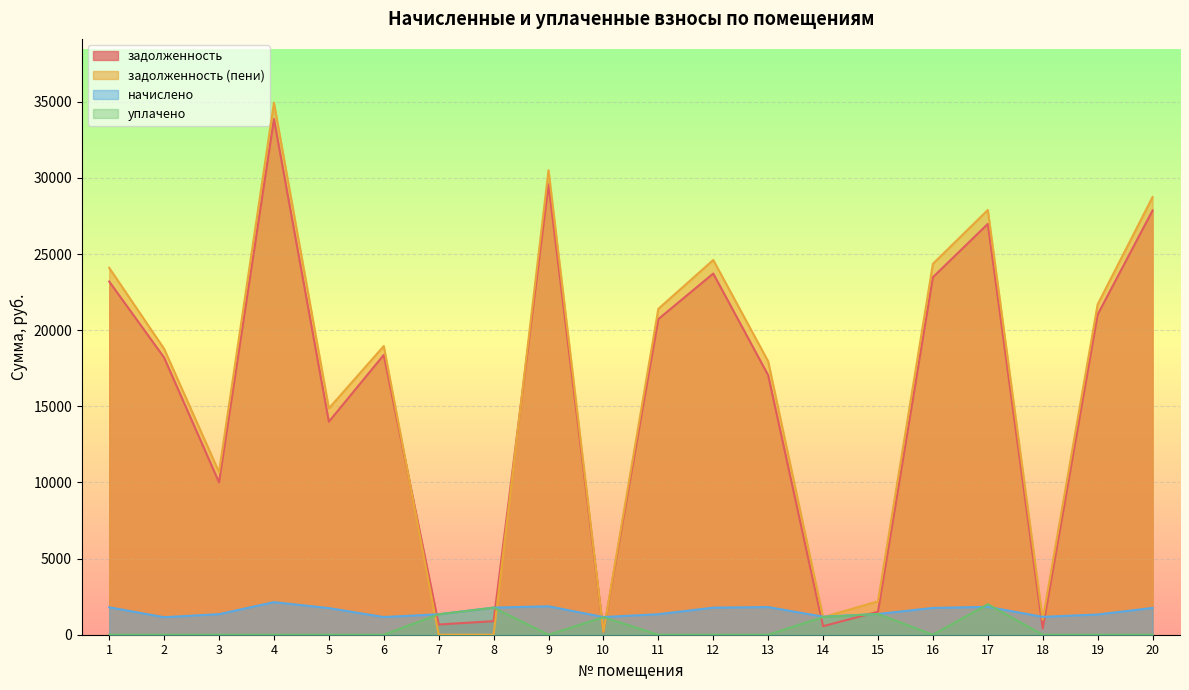

At which label does задолженность first exceed 18375?

1